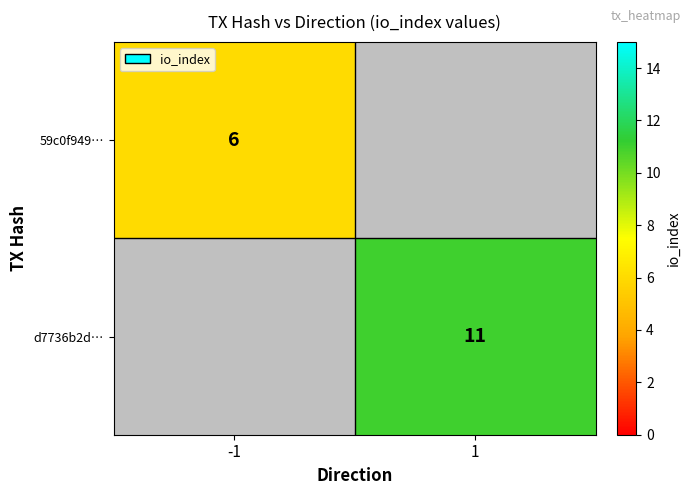

Is the value of 59c0f949… at -1 greater than the value of d7736b2d… at 1?

No